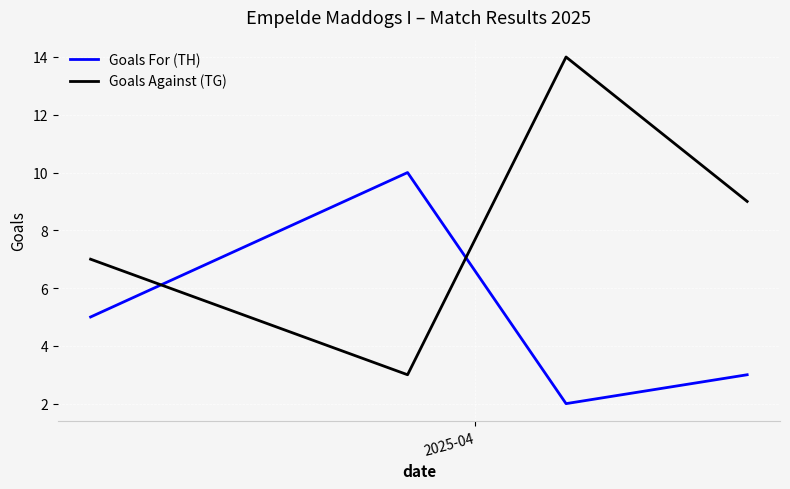

Count the number of categories in the chart.

4